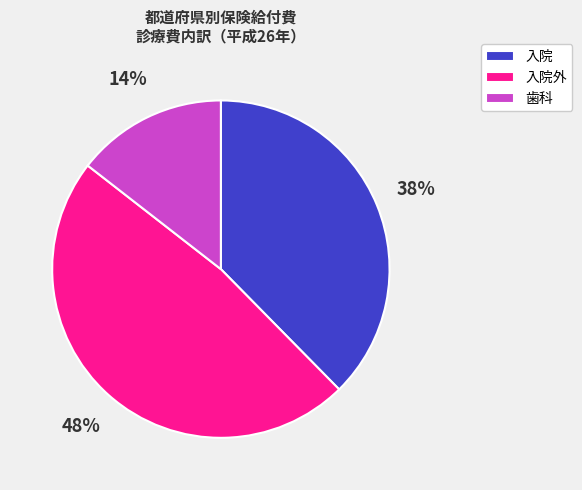

True or false: 歯科 accounts for 23% of the total.

False